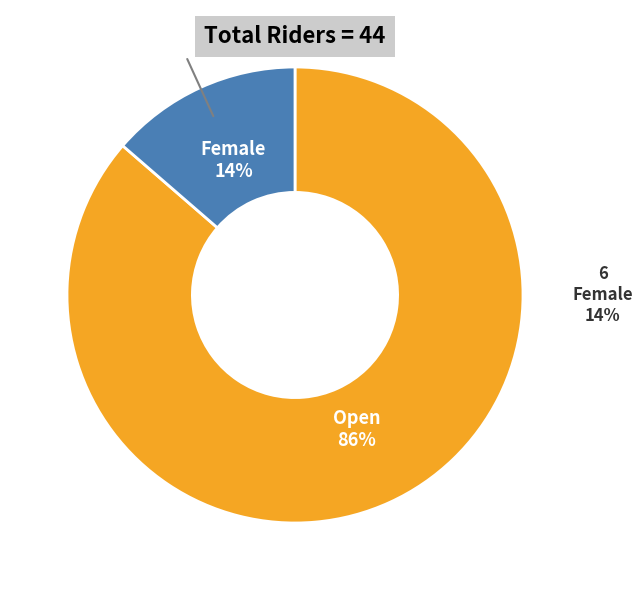

What is the ratio of the value at Open to the value at Female?

6.3